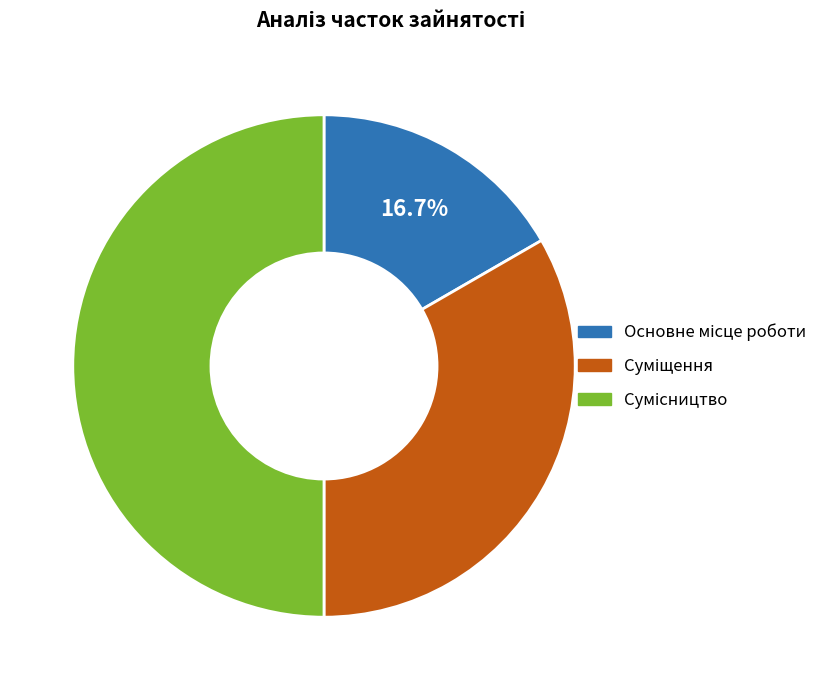

How much of the chart is everything except Основне місце роботи?

83.3%